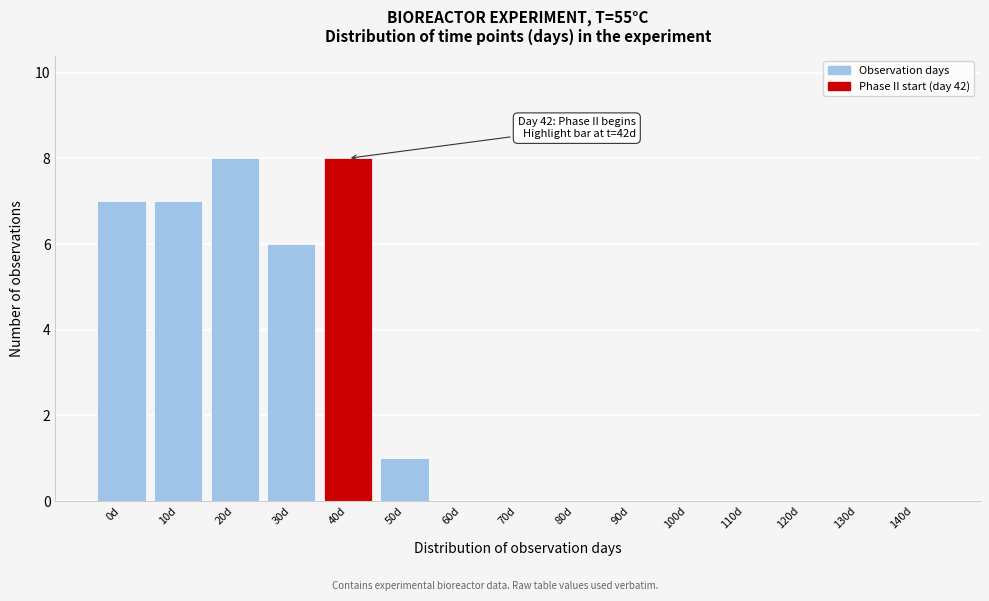

Reading right to left, transcribe all the data shown in this chart.

140d=0	130d=0	120d=0	110d=0	100d=0	90d=0	80d=0	70d=0	60d=0	50d=1	40d=8	30d=6	20d=8	10d=7	0d=7